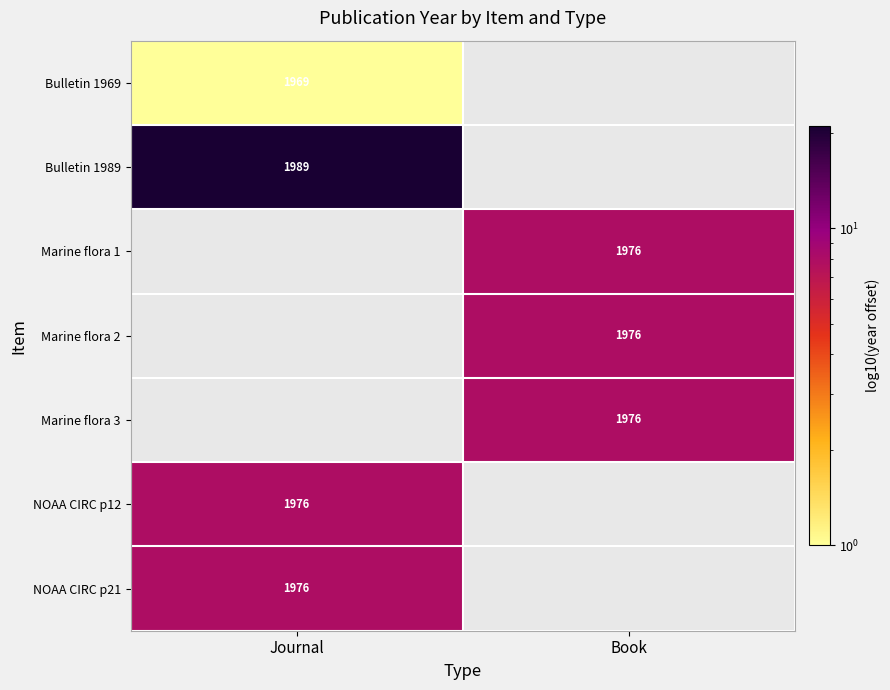

What is the greatest value displayed?

21.0